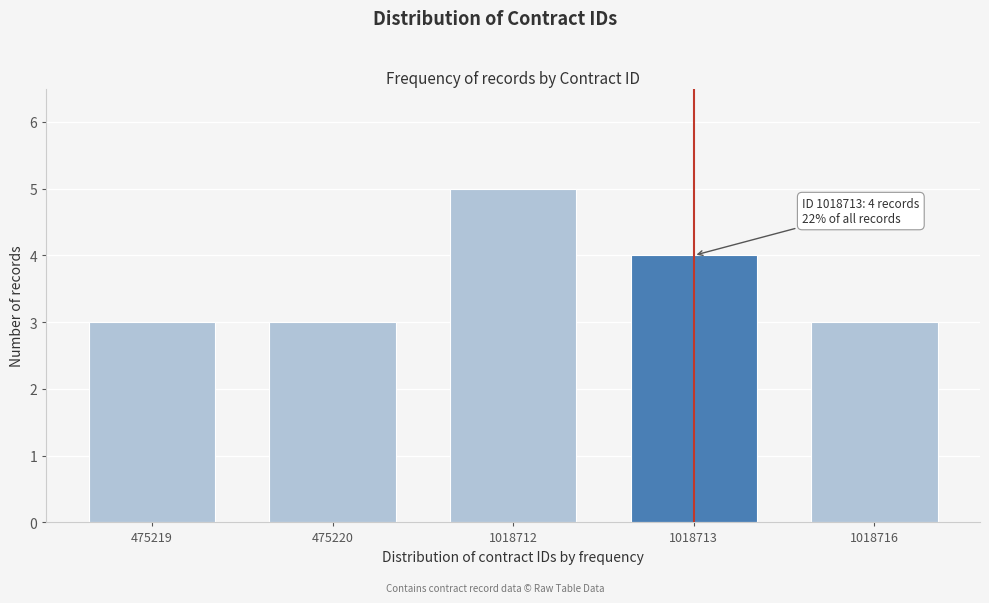

Reading left to right, extract all data points from this chart.

3	3	5	4	3